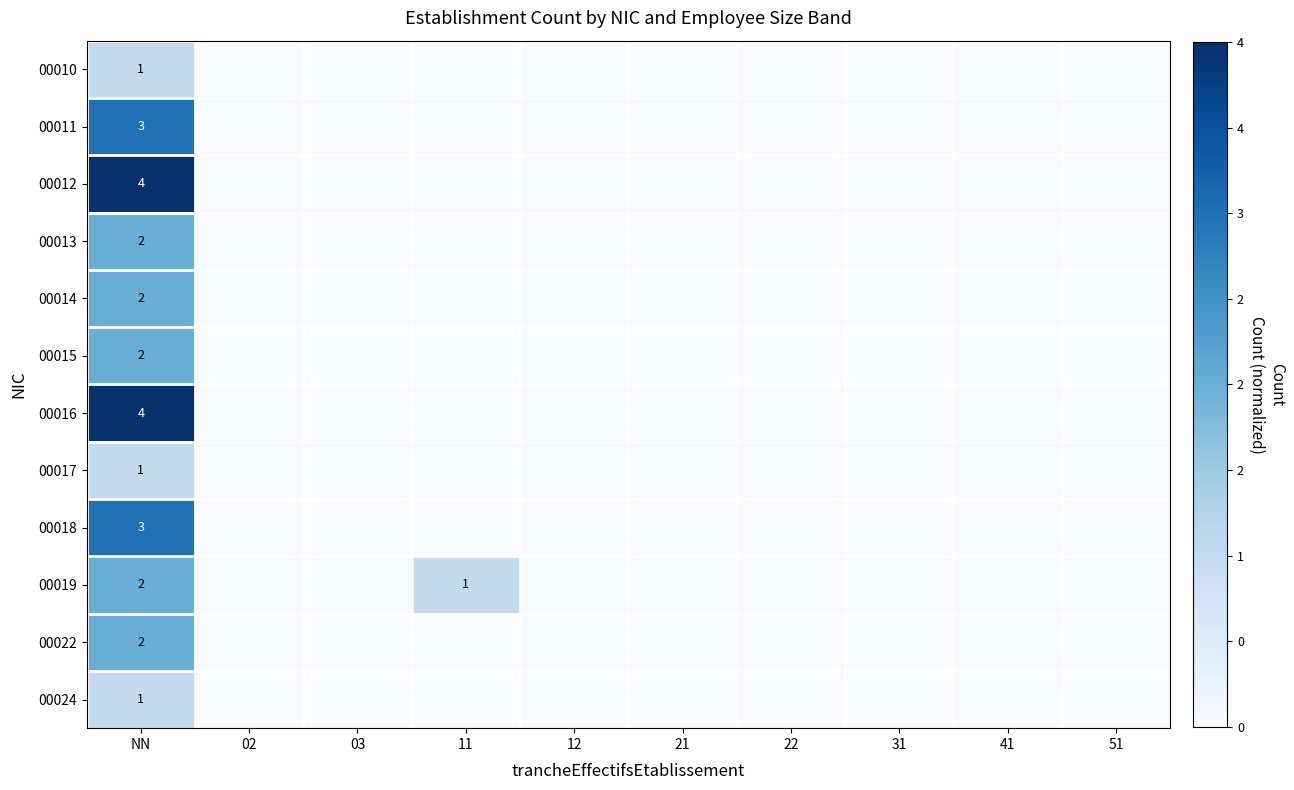

The value of 00019 at NN is 2. True or false?

True